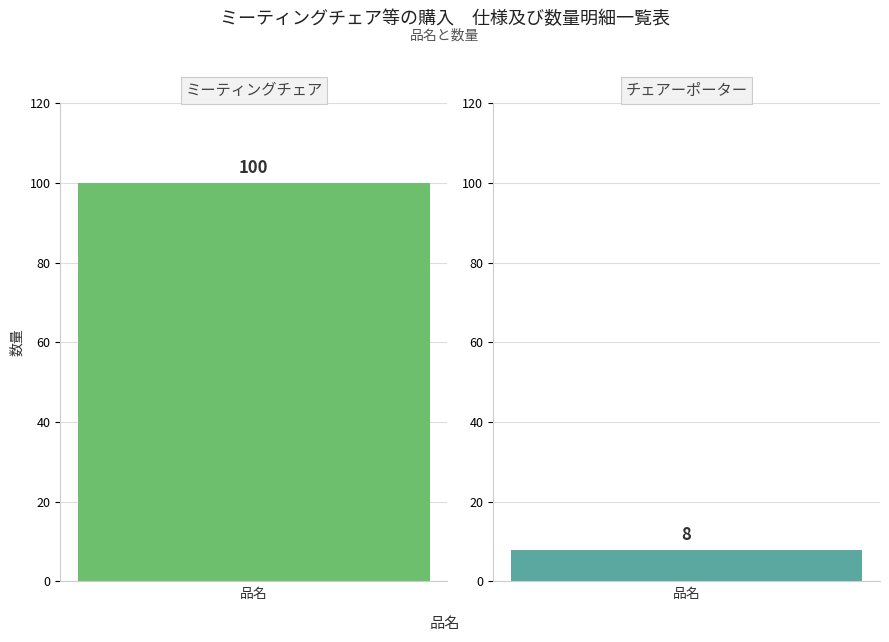

Reading left to right, what are all the values shown in this chart?

ミーティングチェア=100	チェアーポーター=8